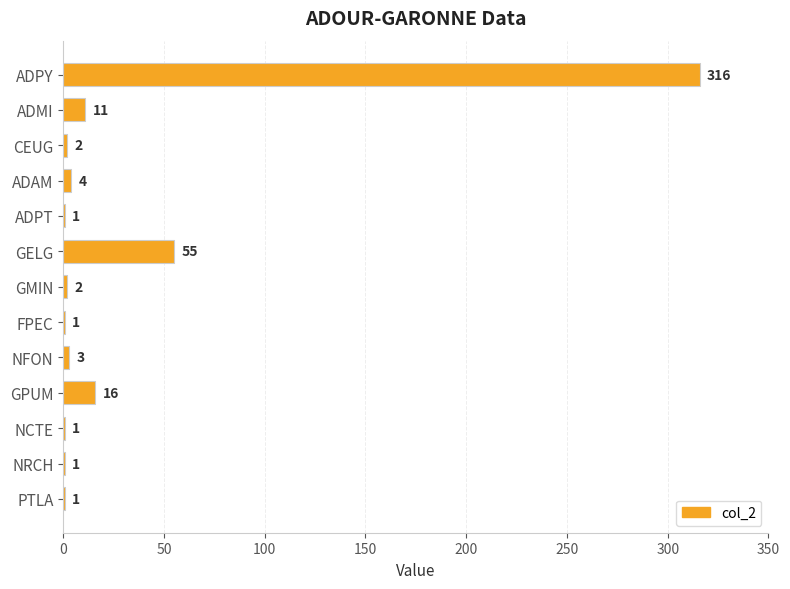

Is it true that the value at PTLA is 1?

True